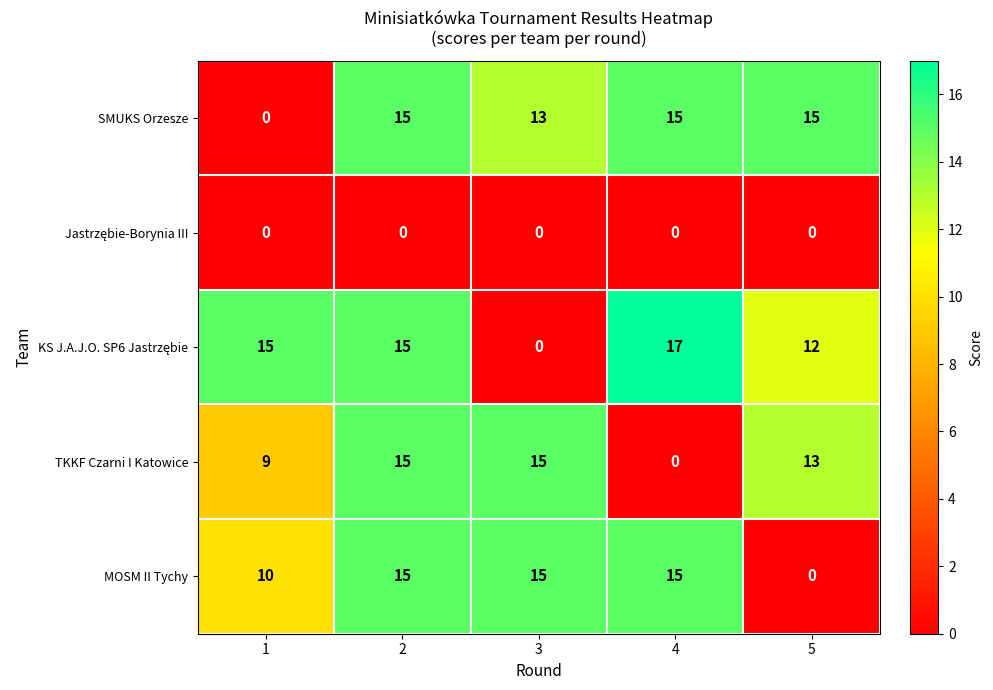

Between 4 and 5, which series saw the biggest shift?

MOSM II Tychy